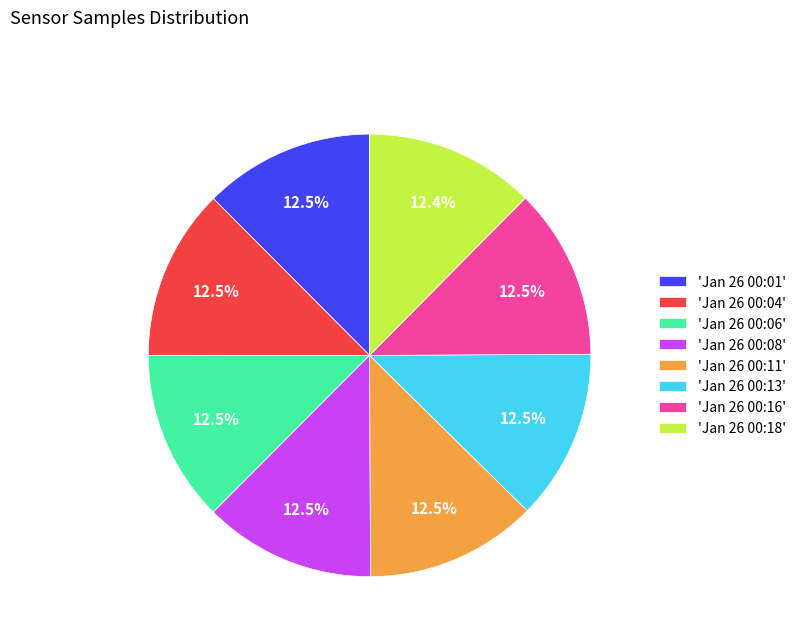

What is the ratio of the value at 'Jan 26 00:18' to the value at 'Jan 26 00:11'?

1.0